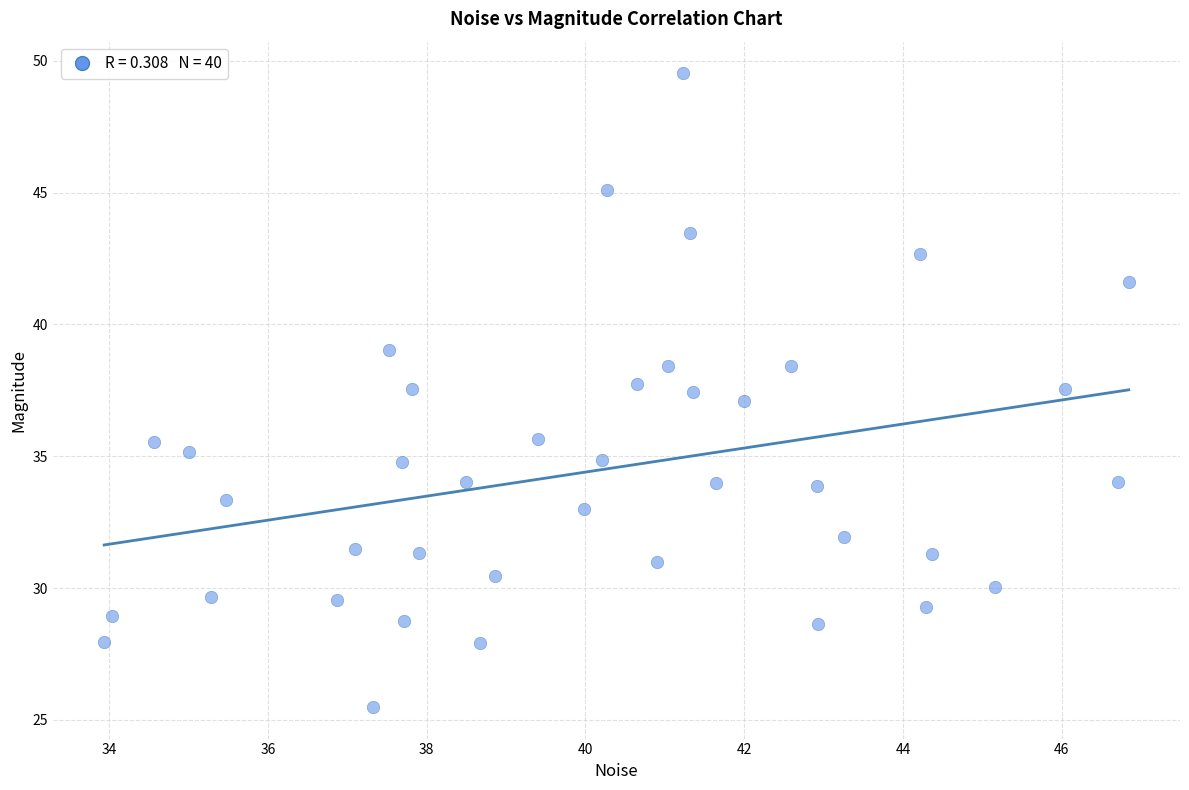

What is the range of X values (max minus min)?

12.9